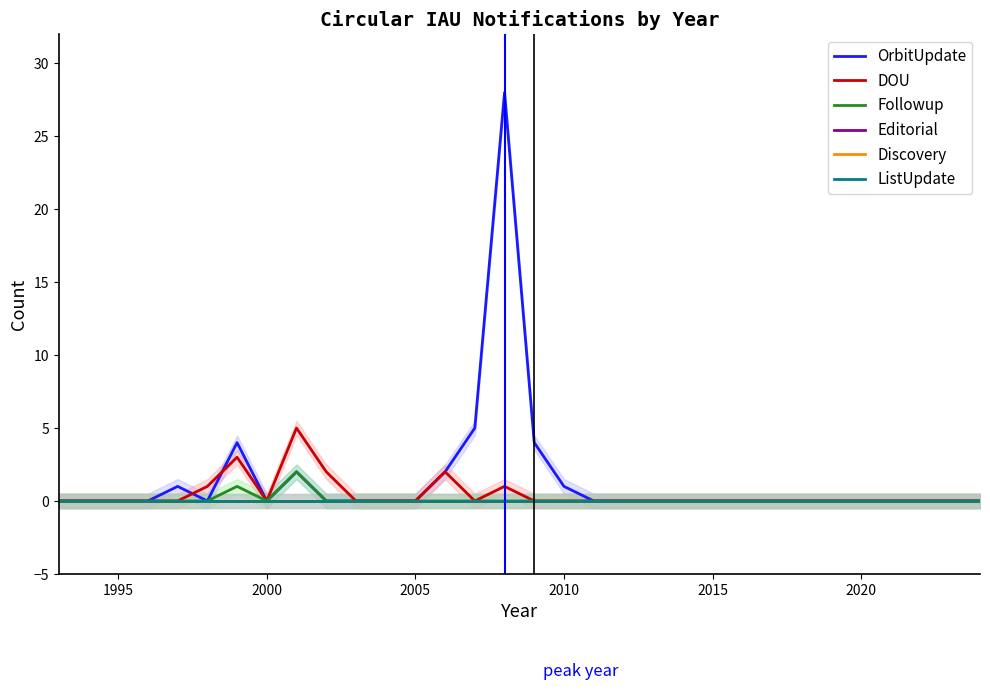

True or false: Followup and DOU cross at least once.

False